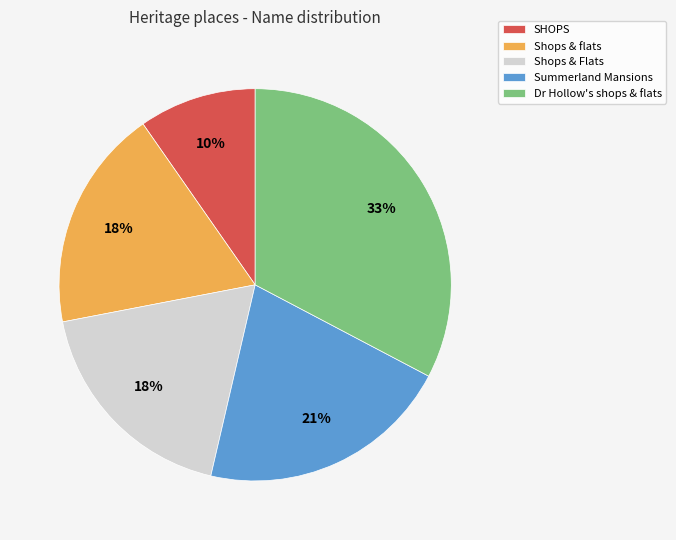

How many slices are in this pie chart?

5